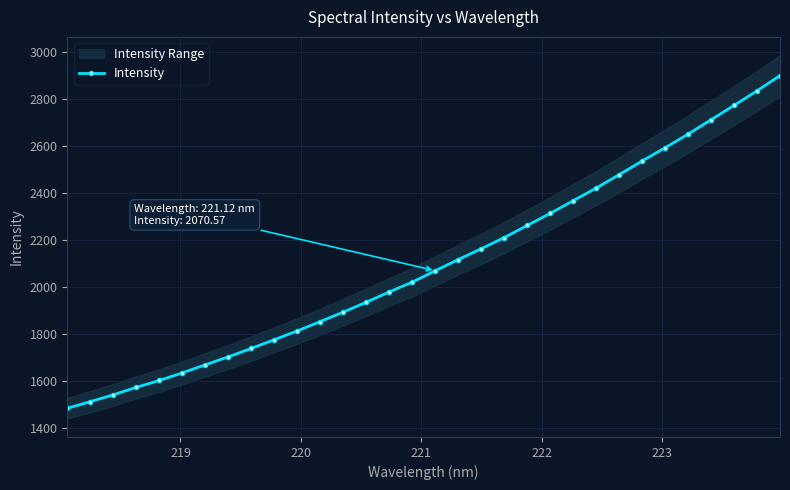

What is the minimum value for Intensity?

1485.2